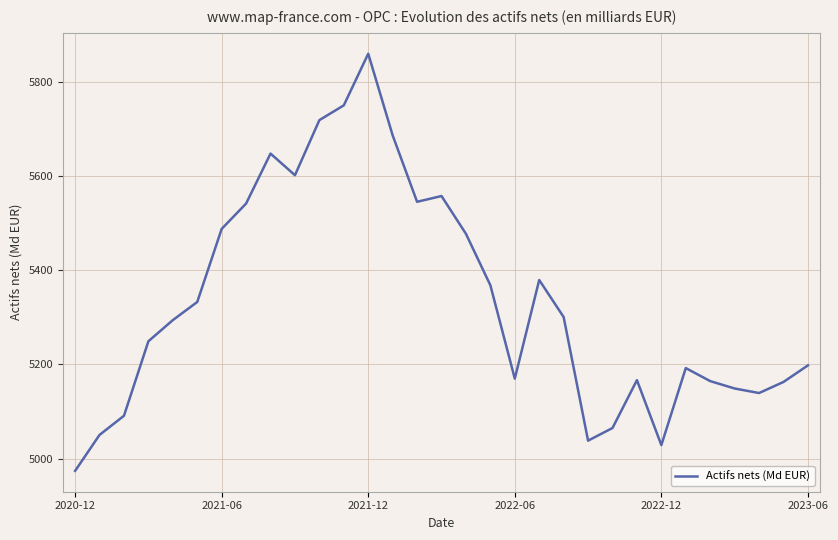

What is the smallest value displayed?

4973.8